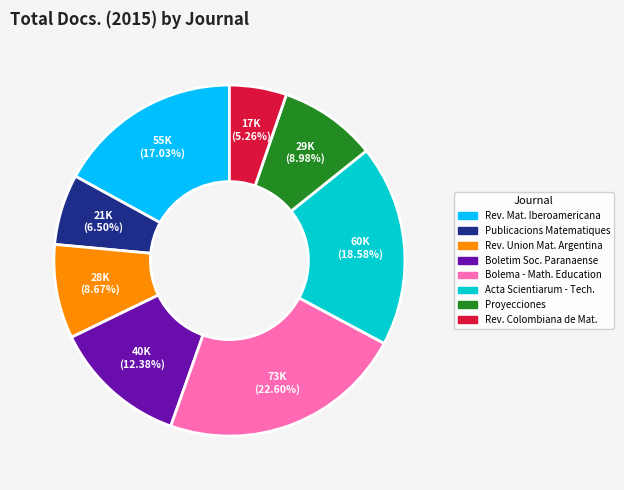

Between Rev. Colombiana de Mat. and Acta Scientiarum - Tech., which is larger?

Acta Scientiarum - Tech.